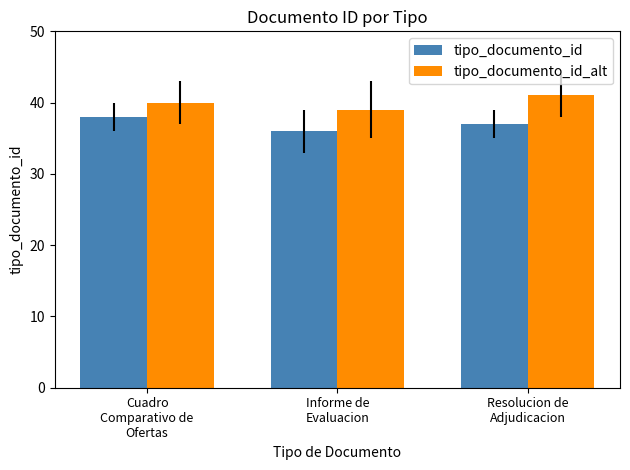

How many categories are shown in the chart?

3